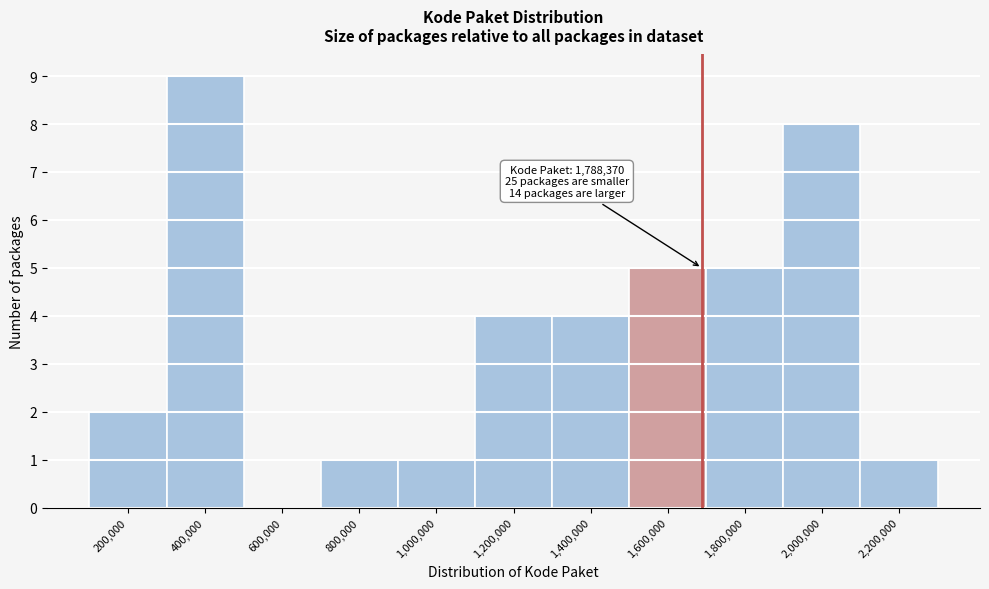

Reading right to left, extract all data points from this chart.

2,200,000=1	2,000,000=8	1,800,000=5	1,600,000=5	1,400,000=4	1,200,000=4	1,000,000=1	800,000=1	600,000=0	400,000=9	200,000=2